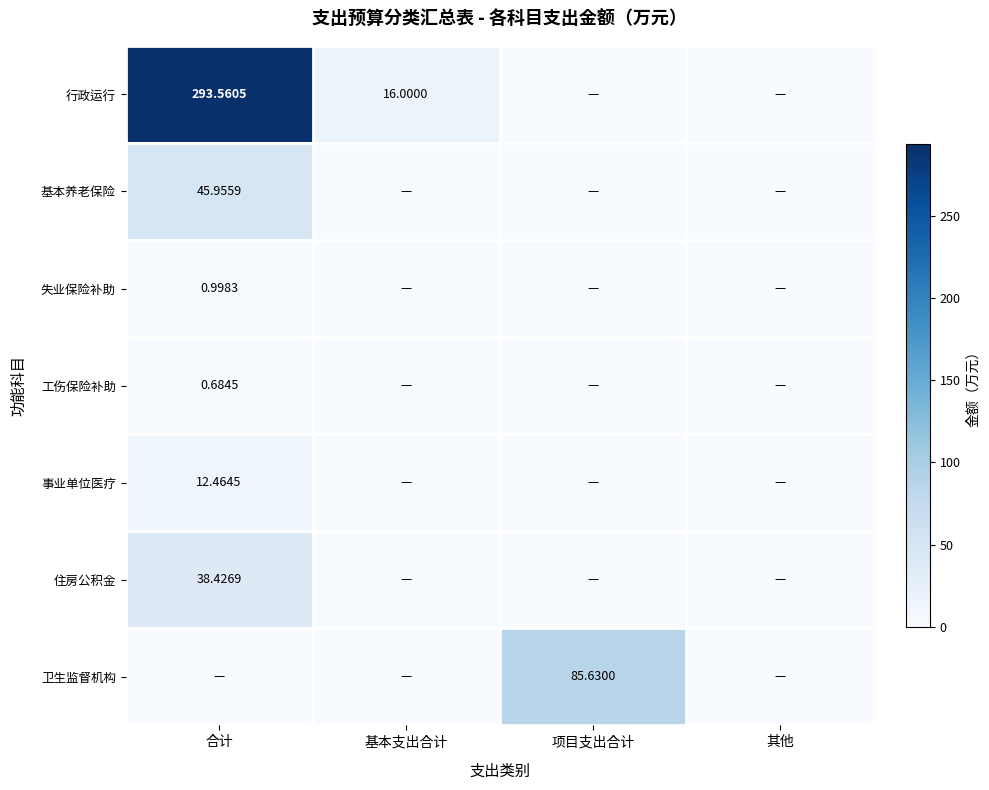

Is the value of 卫生监督机构 at 基本支出合计 greater than the value of 住房公积金 at 合计?

No